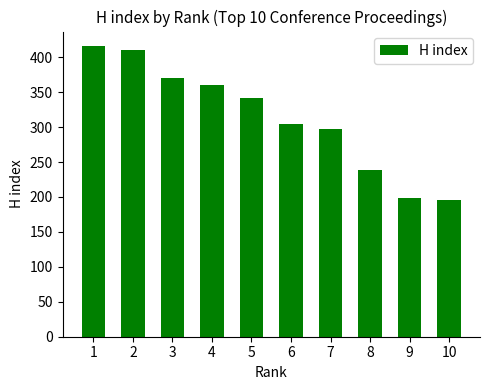

At which category does the chart reach its peak across all series?

1